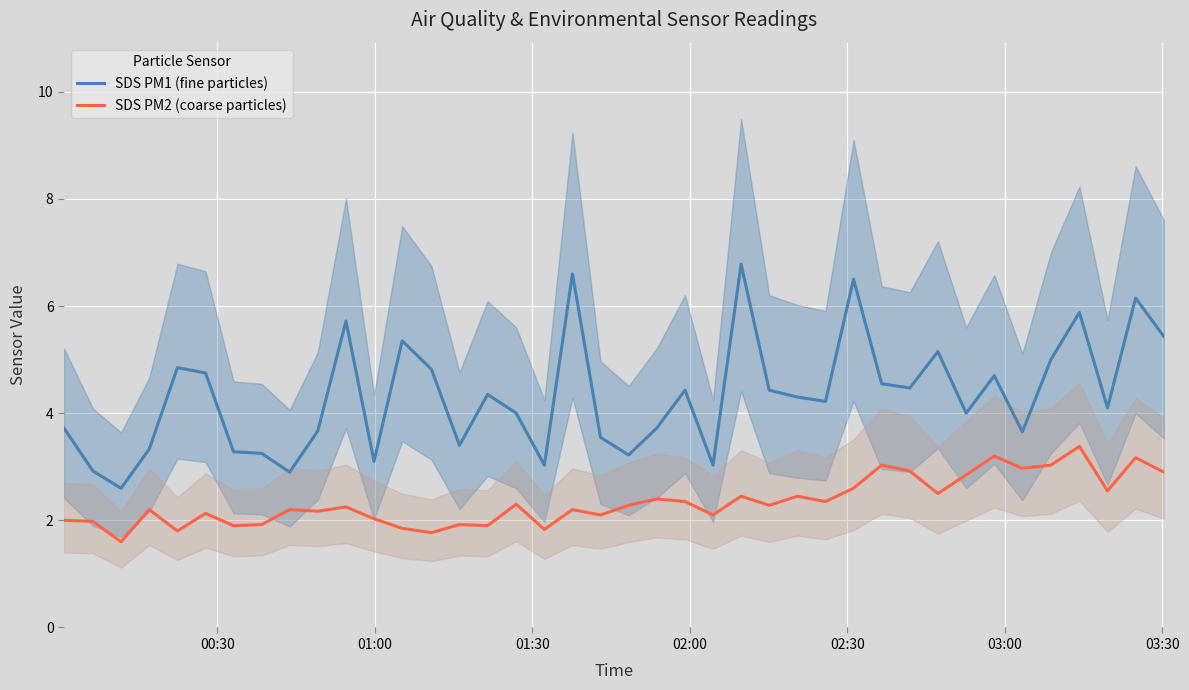

What are all the series names shown in the legend?

SDS PM1 (fine particles), SDS PM2 (coarse particles)